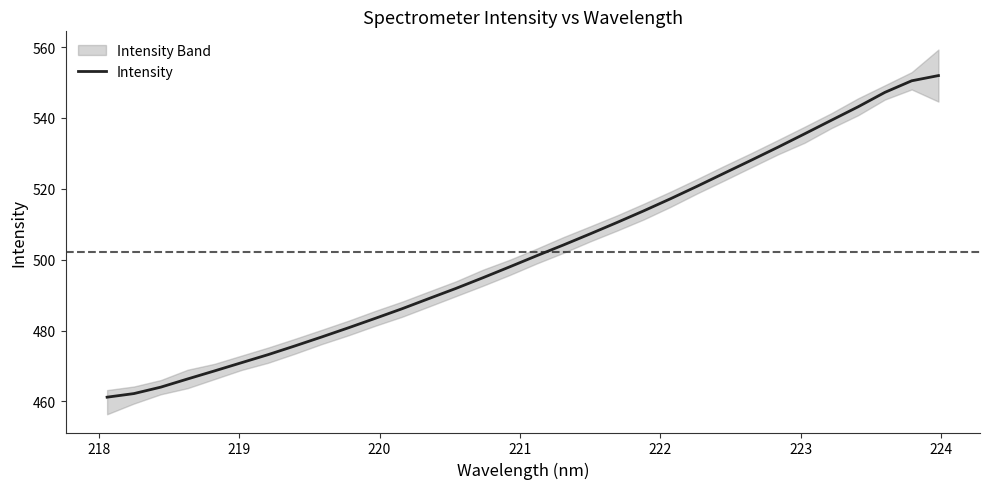

How many lines are shown in the chart?

1